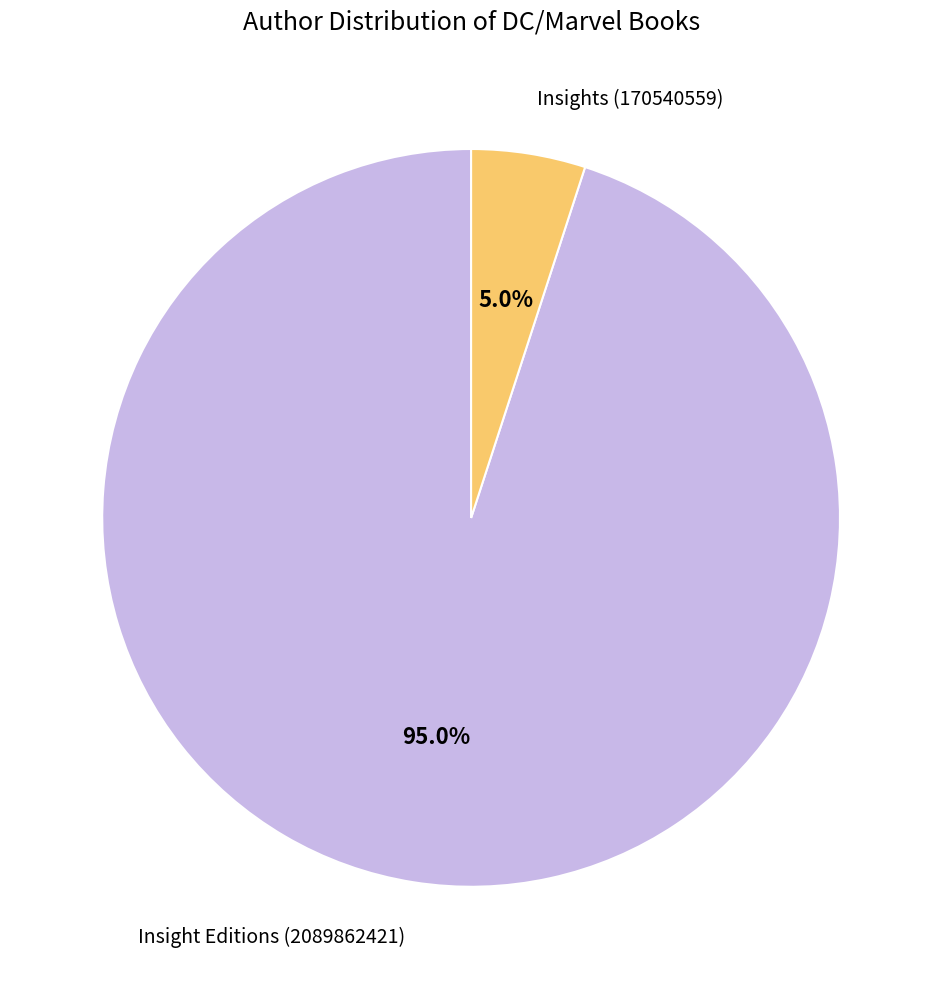

The Insights (170540559) slice represents 18% of the pie. True or false?

False